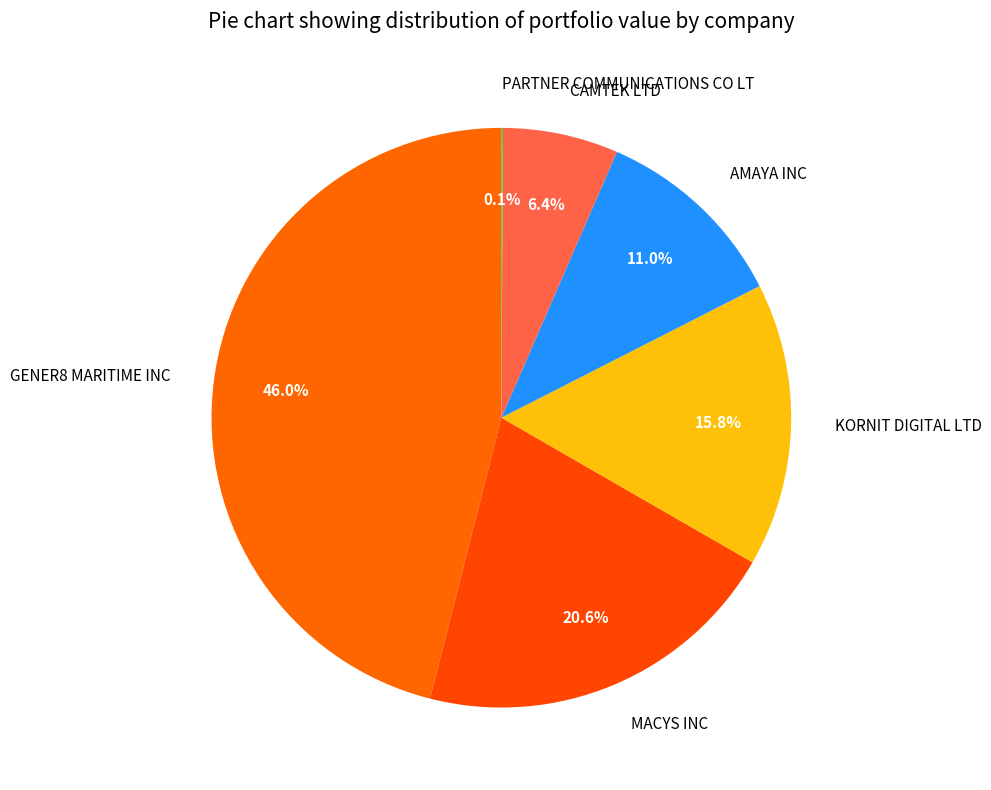

Is there any slice that represents more than half of the pie?

No